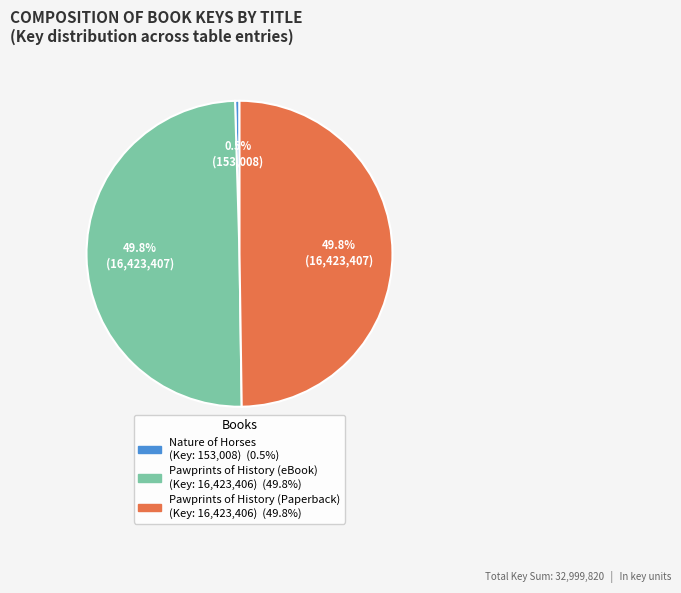

To the nearest percent, what portion does Pawprints of History (Paperback) represent?

50%